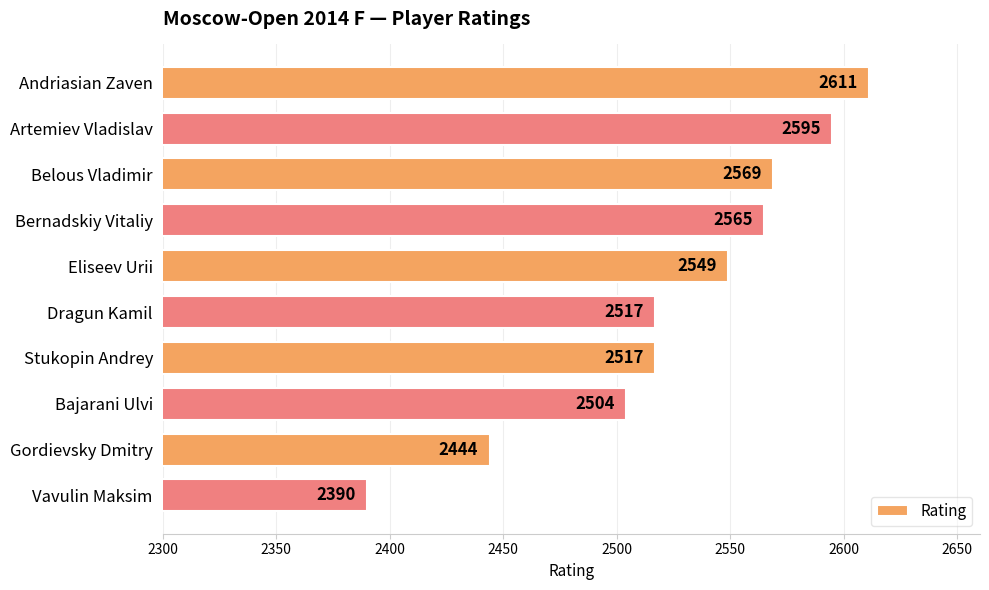

At which label is the value closest to 2500?

Bajarani Ulvi